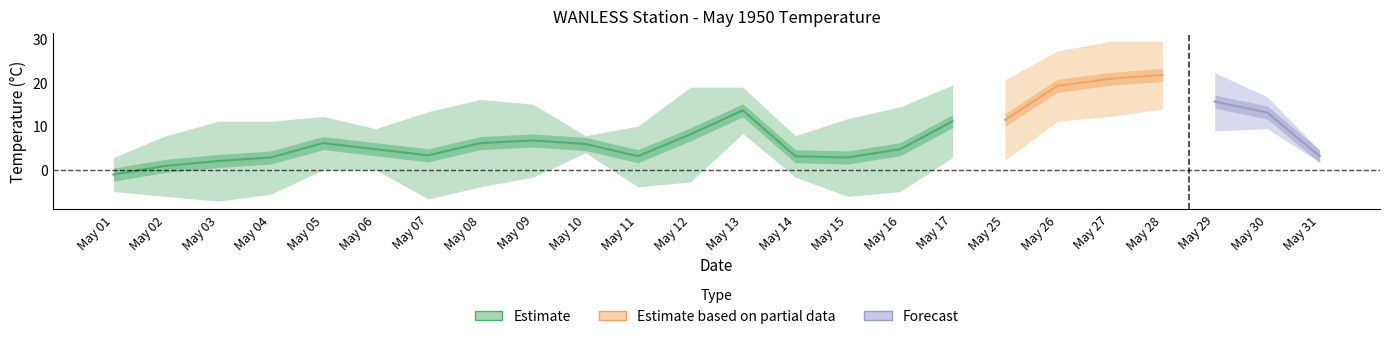

What is the maximum value for mean_temp?

21.7